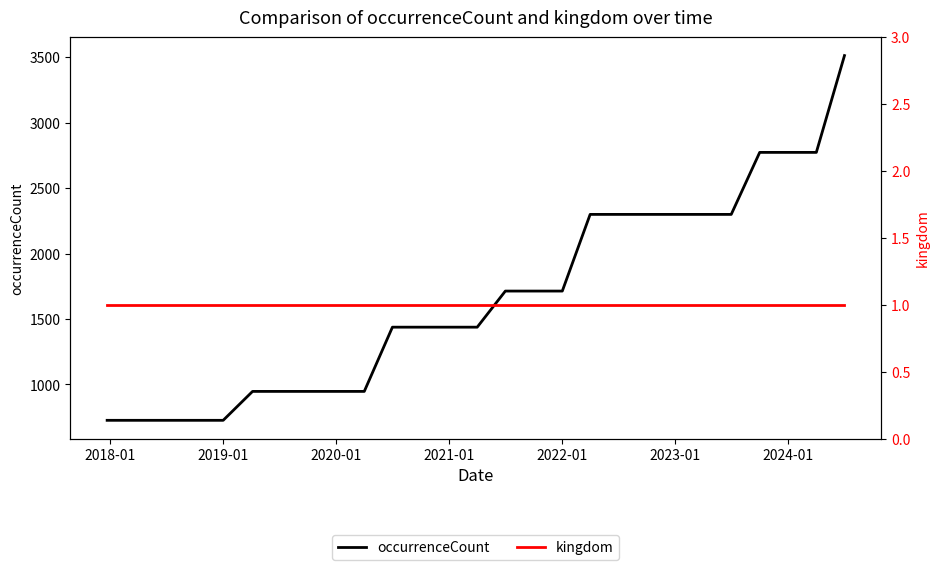

What is the minimum value for occurrenceCount?

726